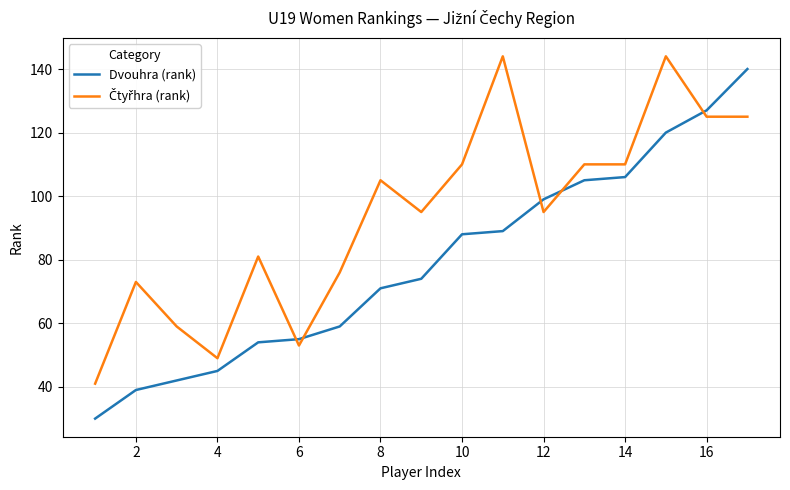

Which series has the widest spread of values?

Dvouhra (rank)